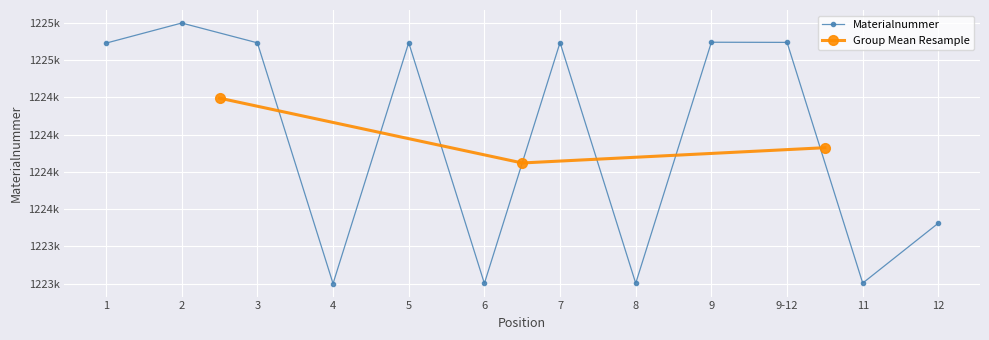

What is the sum of the values at 12 and 7?

2449025